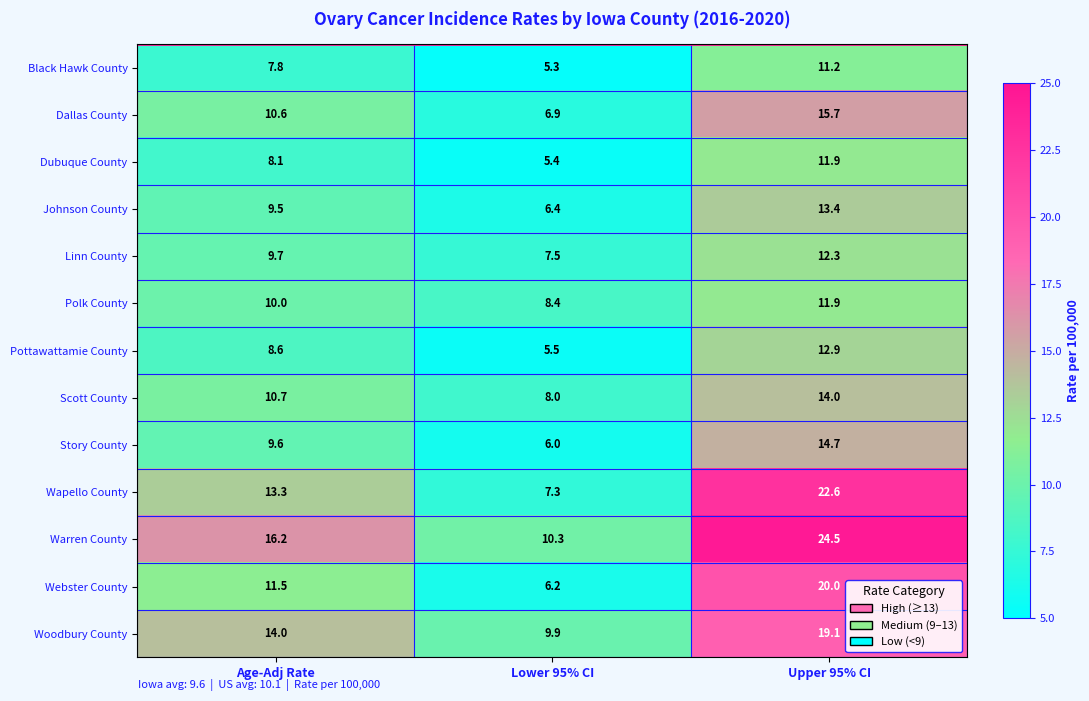

At Lower 95% CI, list the series in order from smallest to largest.

Black Hawk County, Dubuque County, Pottawattamie County, Story County, Webster County, Johnson County, Dallas County, Wapello County, Linn County, Scott County, Polk County, Woodbury County, Warren County